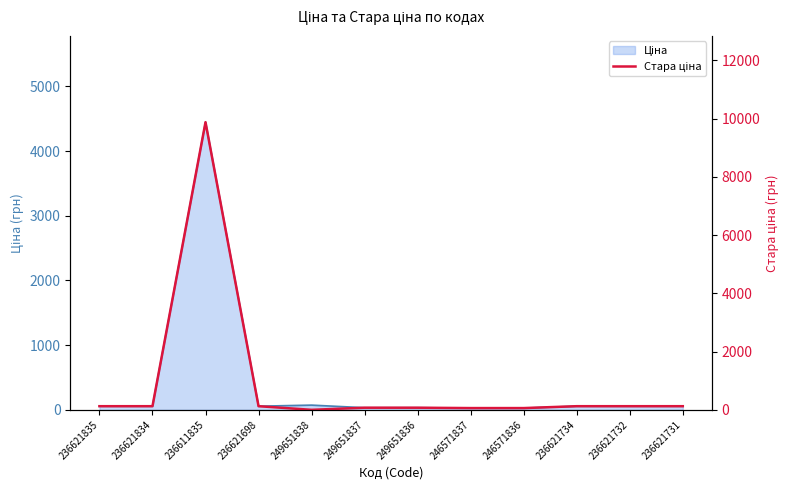

How many lines are shown in the chart?

1